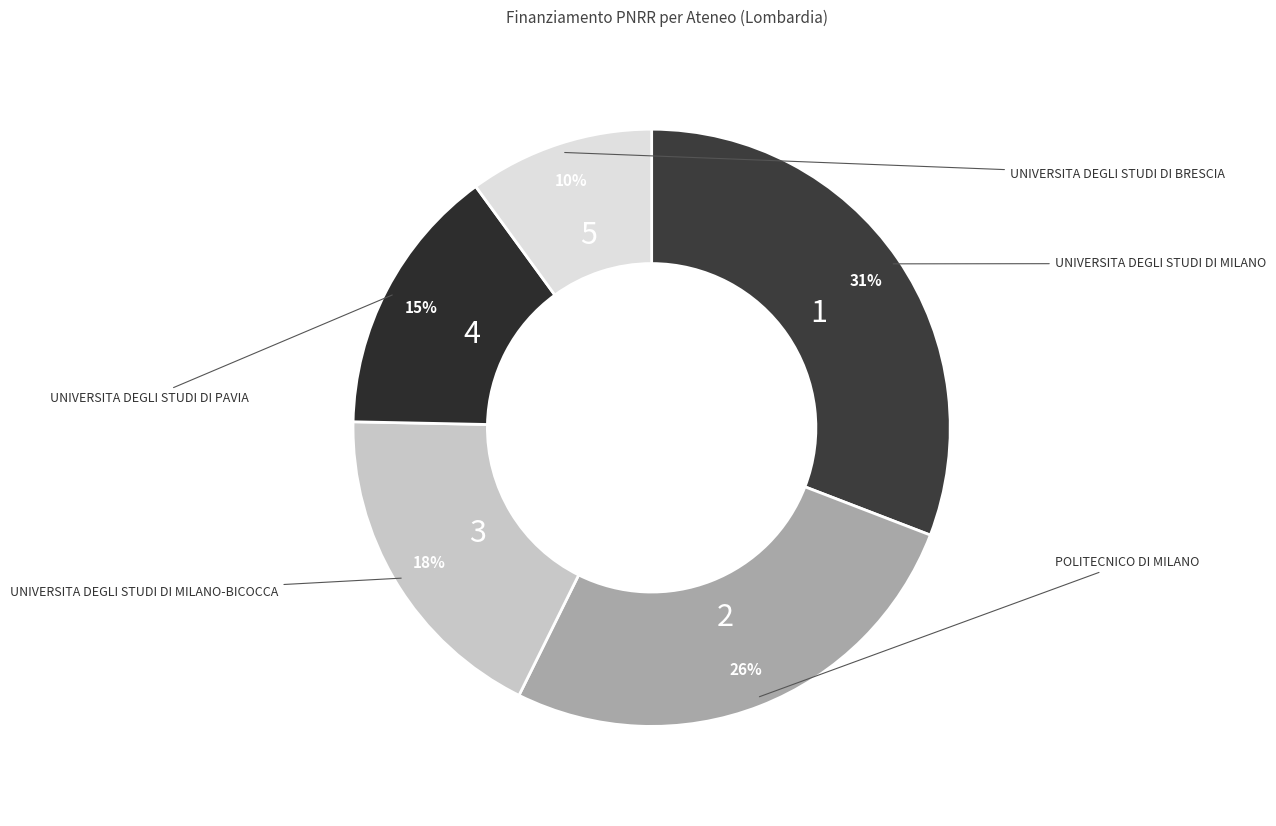

Rank the categories by value from lowest to highest.

UNIVERSITA DEGLI STUDI DI BRESCIA, UNIVERSITA DEGLI STUDI DI PAVIA, UNIVERSITA DEGLI STUDI DI MILANO-BICOCCA, POLITECNICO DI MILANO, UNIVERSITA DEGLI STUDI DI MILANO